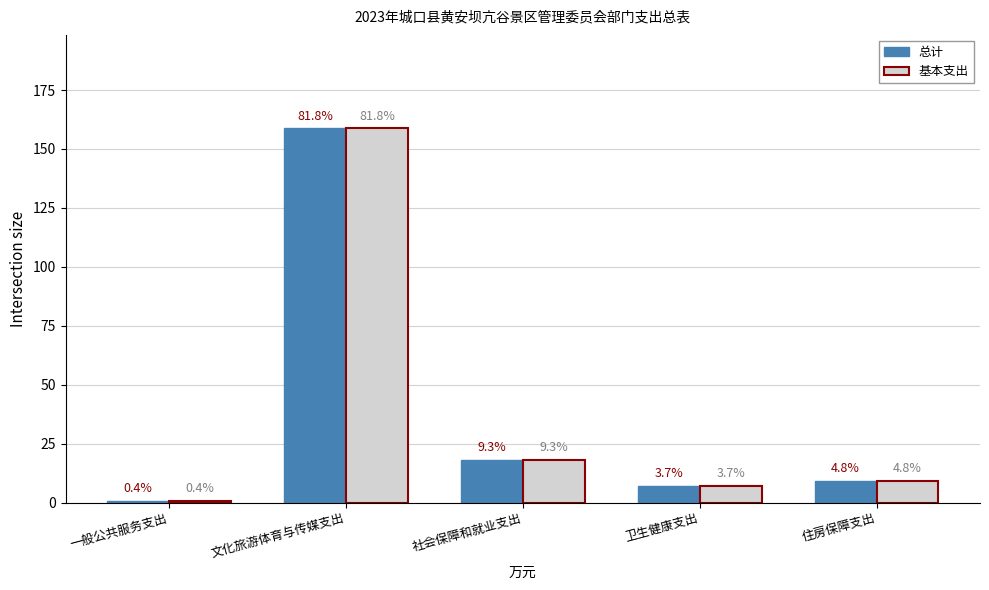

The value of 基本支出 at 住房保障支出 is 9.3. True or false?

True